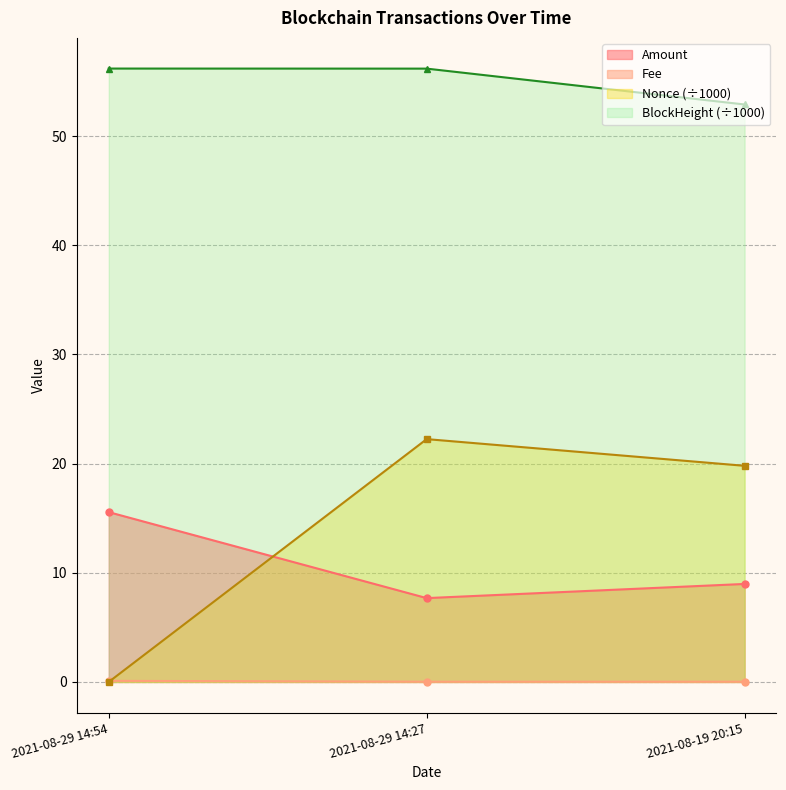

What position from the left is 2021-08-19 20:15?

3